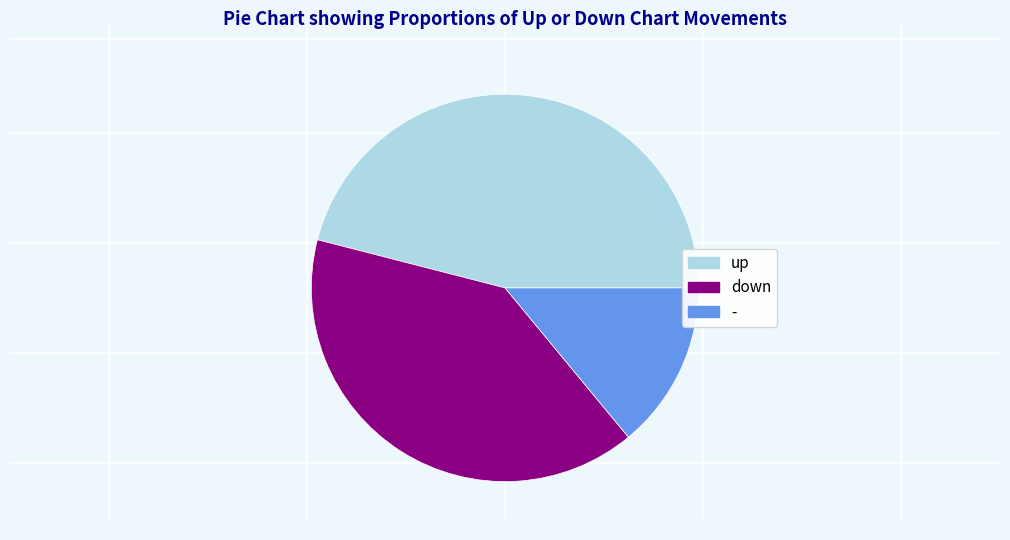

Count the number of slices in the pie.

3